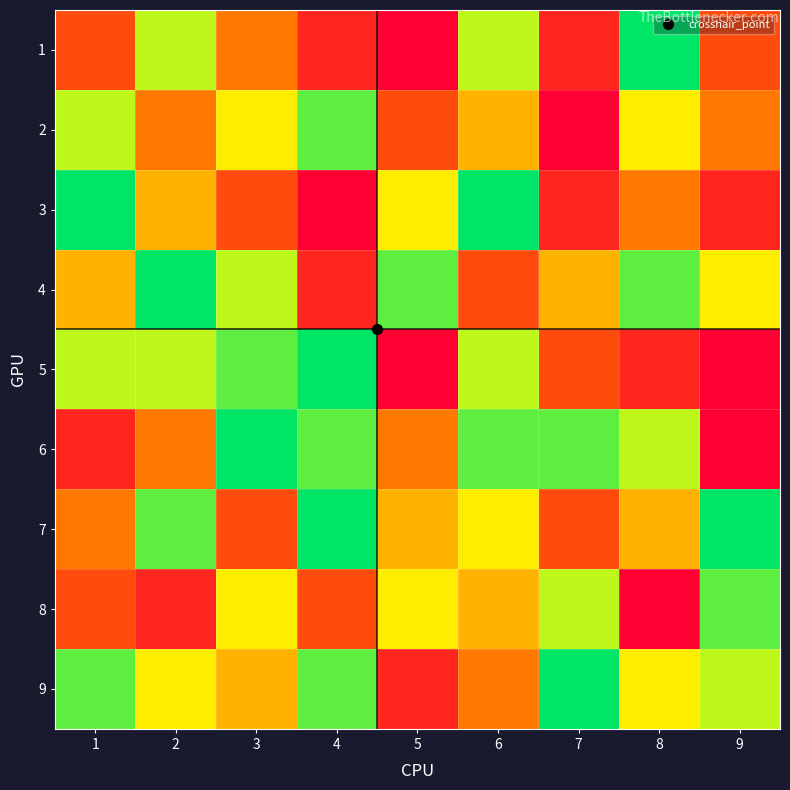

Reading left to right, list all the values displayed in this chart.

1: 1=3	2=7	3=4	4=2	5=1	6=7	7=2	8=9	9=3
2: 1=7	2=4	3=6	4=8	5=3	6=5	7=1	8=6	9=4
3: 1=9	2=5	3=3	4=1	5=6	6=9	7=2	8=4	9=2
4: 1=5	2=9	3=7	4=2	5=8	6=3	7=5	8=8	9=6
5: 1=7	2=7	3=8	4=9	5=1	6=7	7=3	8=2	9=1
6: 1=2	2=4	3=9	4=8	5=4	6=8	7=8	8=7	9=1
7: 1=4	2=8	3=3	4=9	5=5	6=6	7=3	8=5	9=9
8: 1=3	2=2	3=6	4=3	5=6	6=5	7=7	8=1	9=8
9: 1=8	2=6	3=5	4=8	5=2	6=4	7=9	8=6	9=7